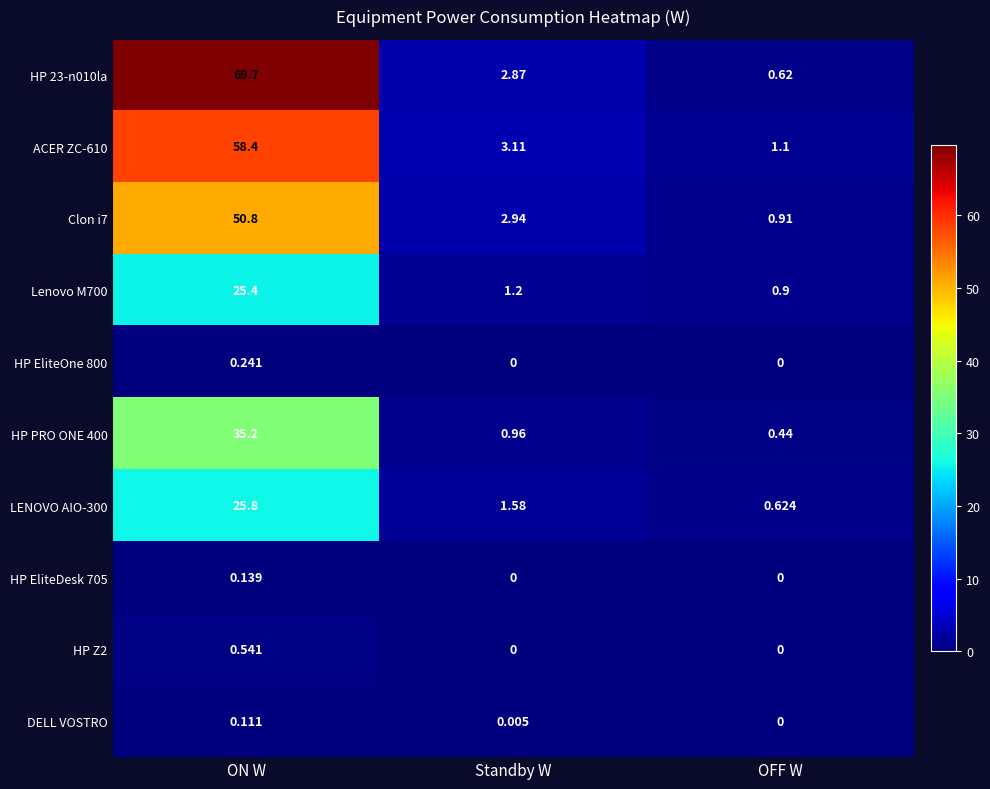

Which category has the highest value across all series?

ON W